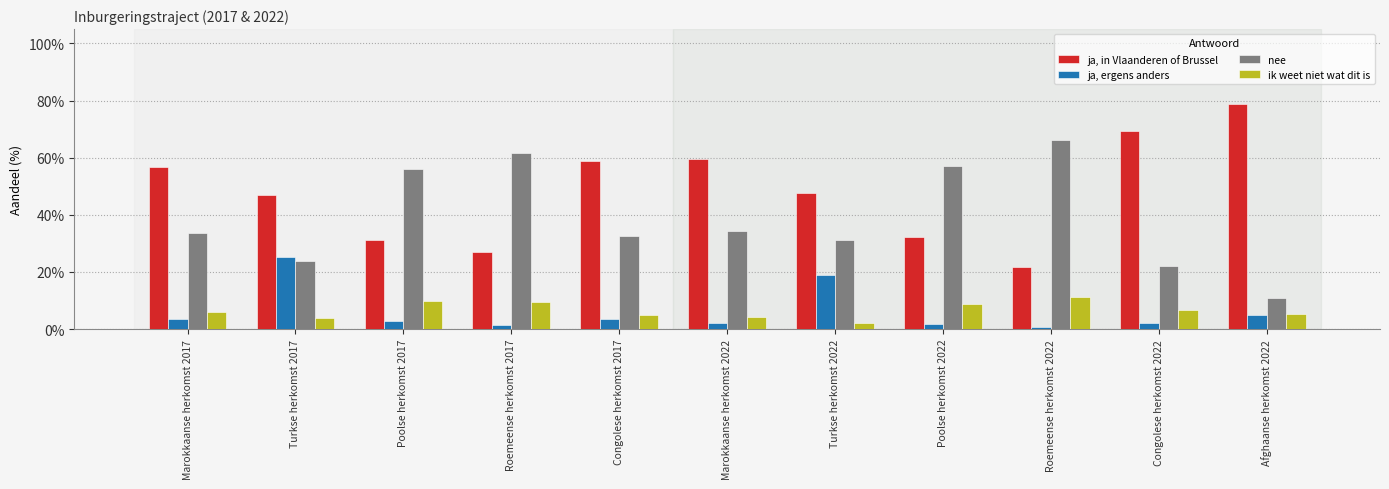

Which series has the largest range (max minus min)?

ja, in Vlaanderen of Brussel